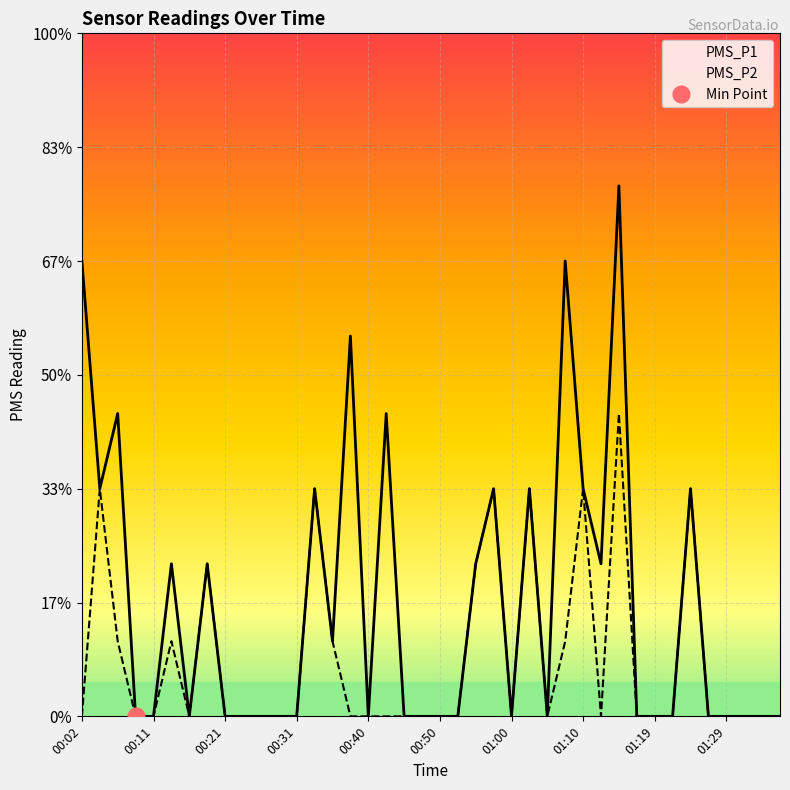

List the series in order of their overall mean, lowest first.

PMS_P2, PMS_P1